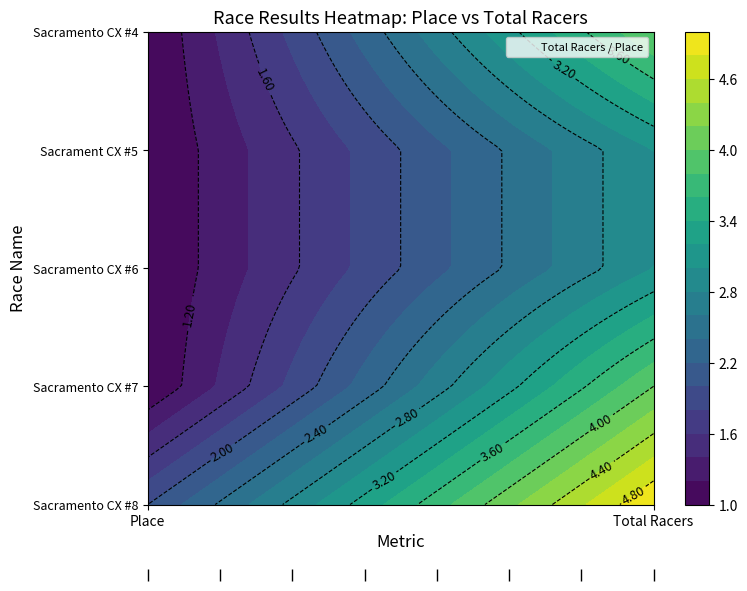

The value of Sacramento CX #4 at Total Racers is 4. True or false?

True